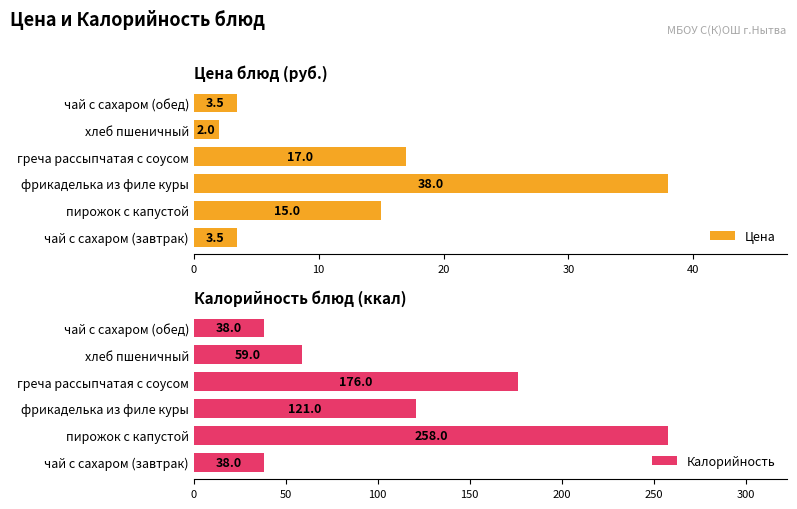

Are the bars grouped side by side (vs. stacked)?

Yes